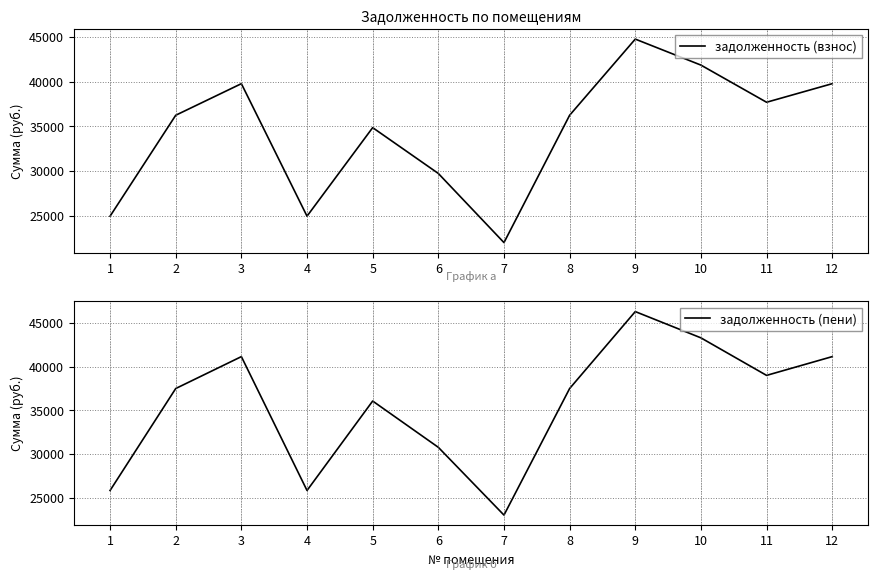

How many data points in задолженность (взнос) are above 36237?

7